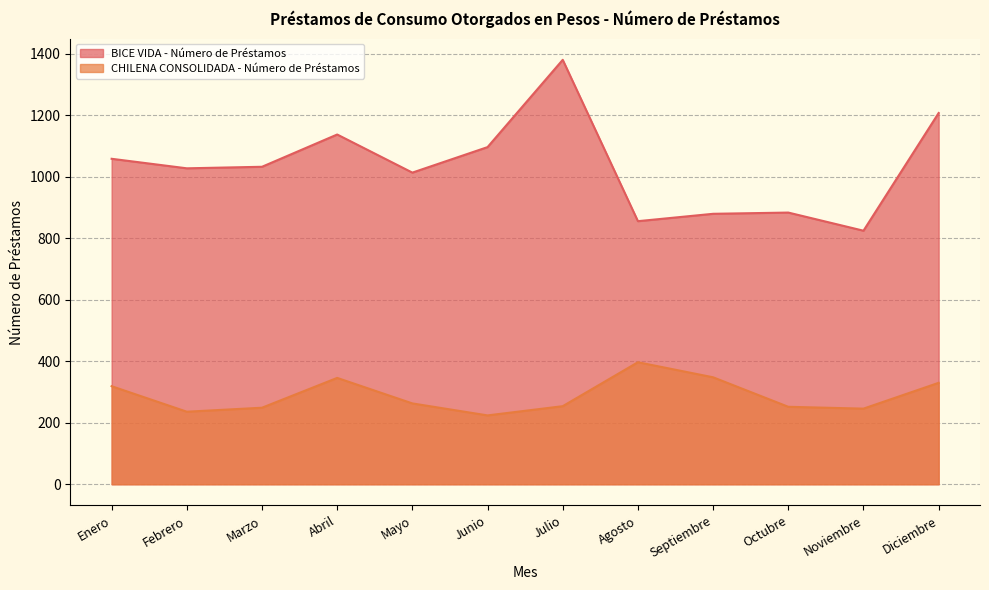

Where is CHILENA CONSOLIDADA - Número de Préstamos nearest to the value 310?

Enero